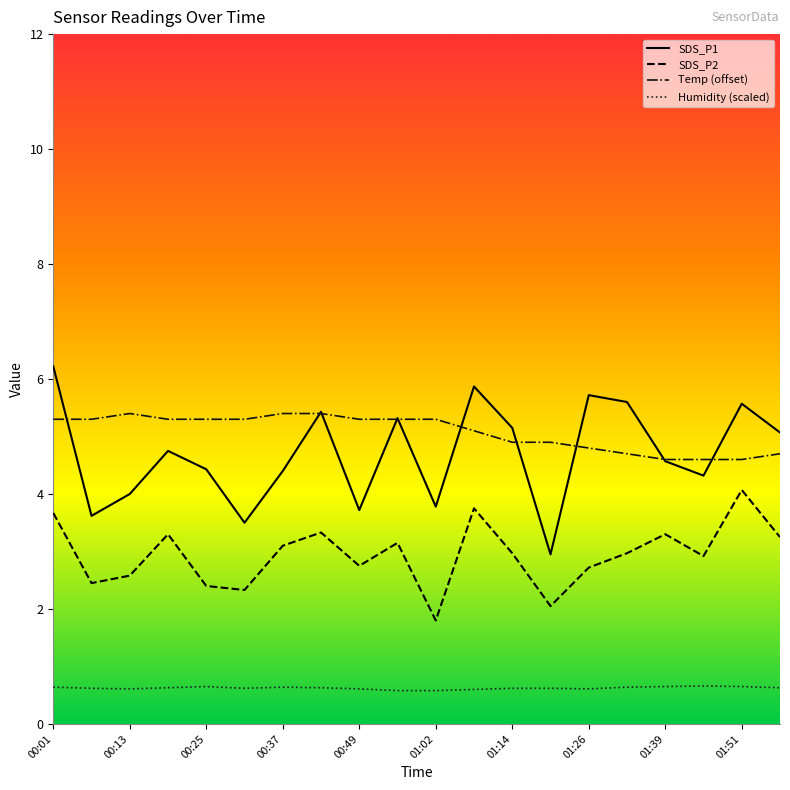

True or false: SDS_P1 and SDS_P2 cross at least once.

False